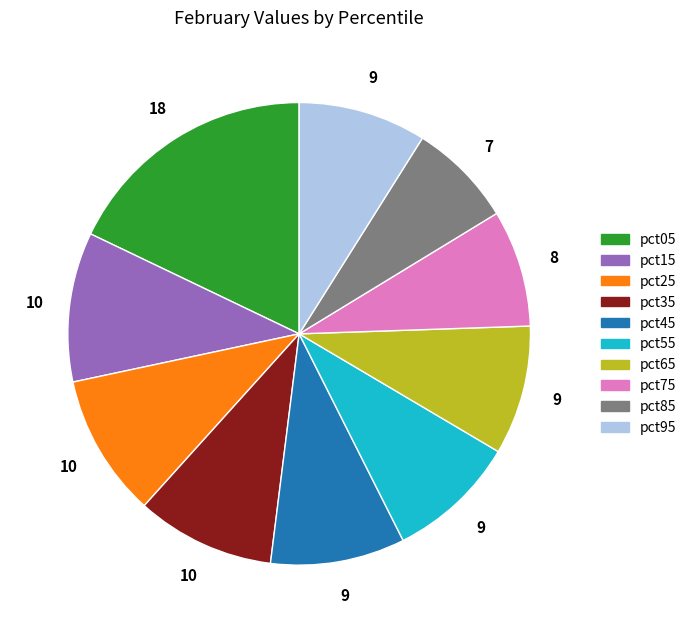

Approximately how many times larger is the value at pct65 compared to pct85?

1.2